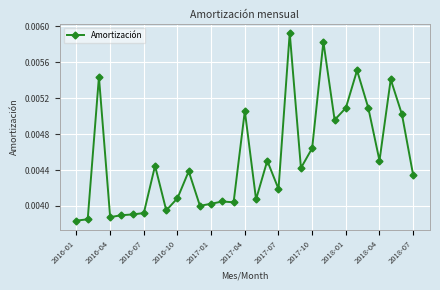

Count the values in the range 0 to 1.

31